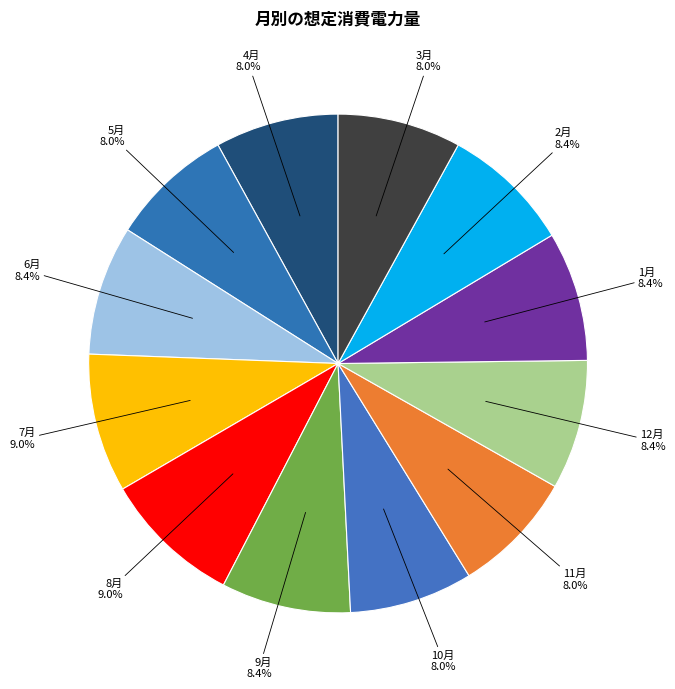

Is there a majority slice in this chart?

No